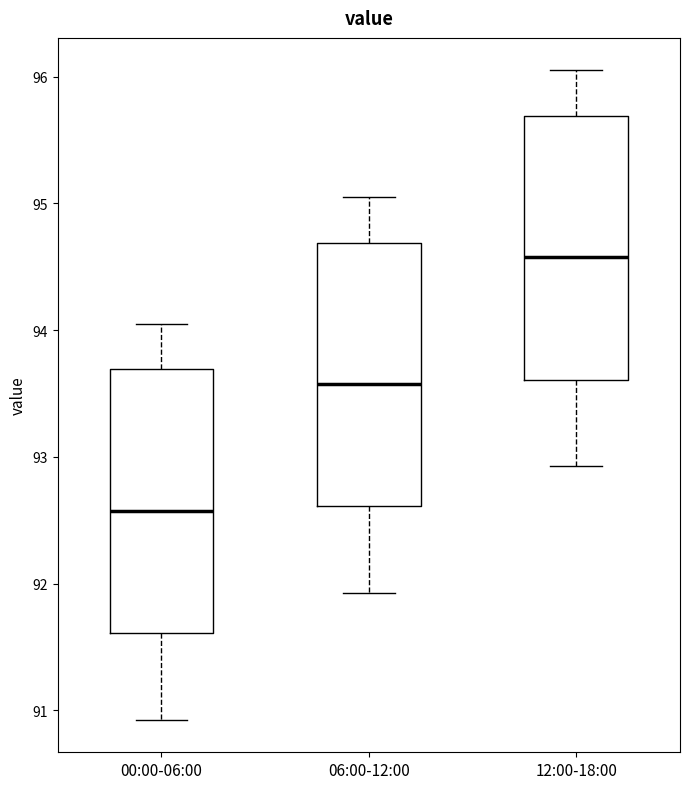

Which box's median line is the lowest?

00:00-06:00